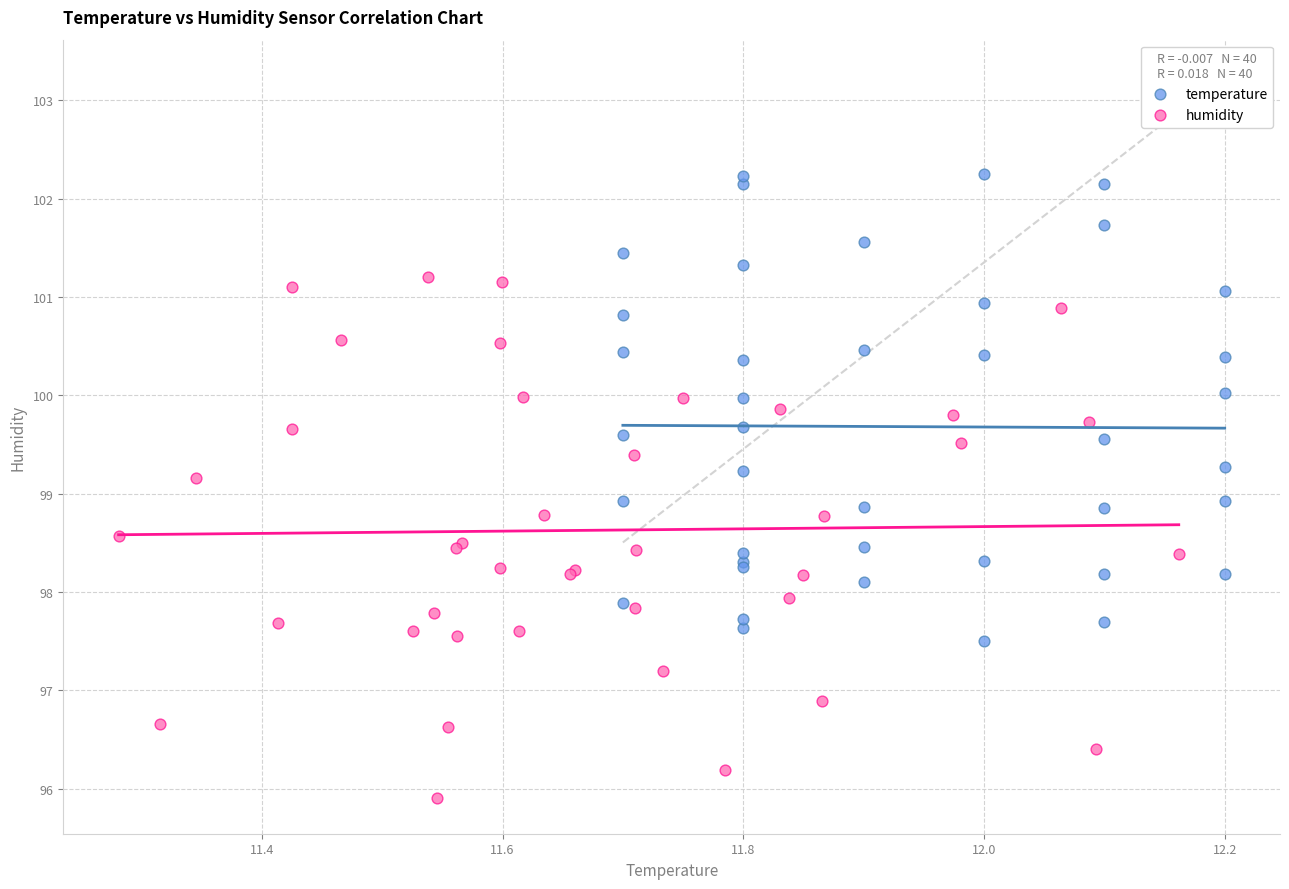

Which series has the widest spread of Y values?

humidity